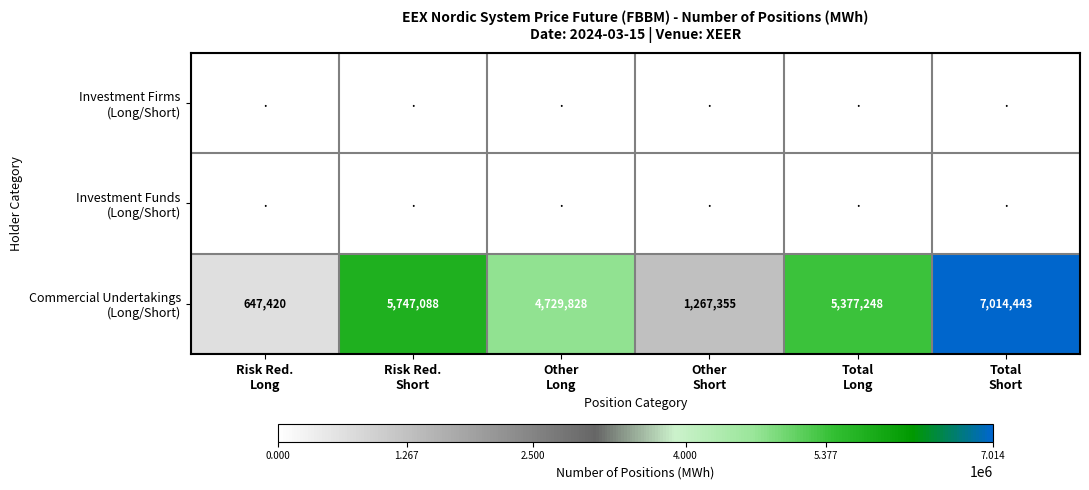

At which category is the sum across all series the highest?

Total
Short